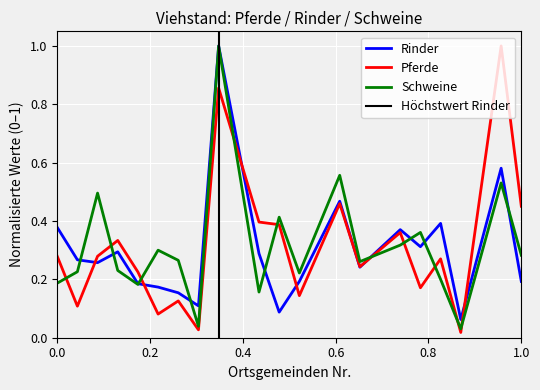

What is the difference between the Rinder values at 23 and 3?

0.3